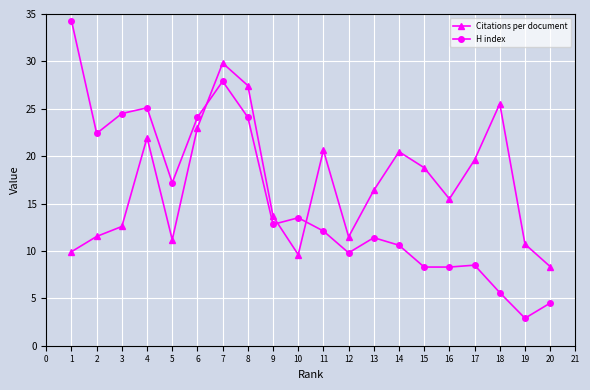

List the series in order of their peak value, highest first.

H index, Citations per document